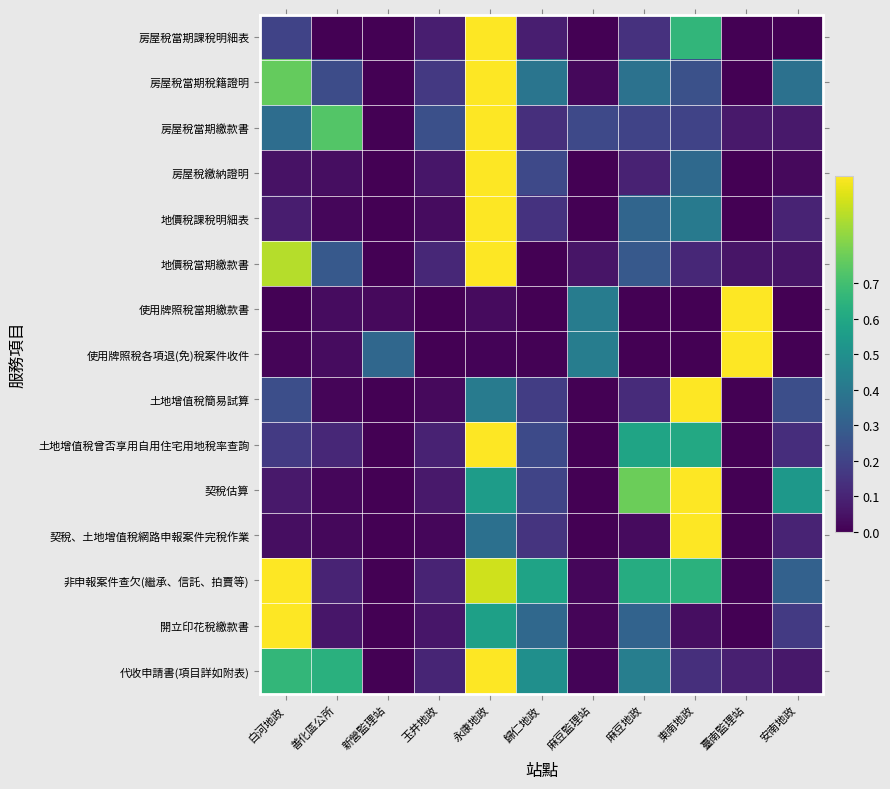

Reading right to left, list all the values displayed in this chart.

房屋稅當期課稅明細表: 安南地政=0.0	臺南監理站=0.0	東南地政=0.7	麻豆地政=0.1	麻豆監理站=0.0	歸仁地政=0.1	永康地政=1.0	玉井地政=0.1	新營監理站=0.0	善化區公所=0.0	白河地政=0.2
房屋稅當期稅籍證明: 安南地政=0.4	臺南監理站=0.0	東南地政=0.2	麻豆地政=0.4	麻豆監理站=0.0	歸仁地政=0.4	永康地政=1.0	玉井地政=0.2	新營監理站=0.0	善化區公所=0.2	白河地政=0.8
房屋稅當期繳款書: 安南地政=0.1	臺南監理站=0.1	東南地政=0.2	麻豆地政=0.2	麻豆監理站=0.2	歸仁地政=0.1	永康地政=1.0	玉井地政=0.2	新營監理站=0.0	善化區公所=0.7	白河地政=0.4
房屋稅繳納證明: 安南地政=0.0	臺南監理站=0.0	東南地政=0.3	麻豆地政=0.1	麻豆監理站=0.0	歸仁地政=0.2	永康地政=1.0	玉井地政=0.1	新營監理站=0.0	善化區公所=0.0	白河地政=0.0
地價稅課稅明細表: 安南地政=0.1	臺南監理站=0.0	東南地政=0.4	麻豆地政=0.3	麻豆監理站=0.0	歸仁地政=0.1	永康地政=1.0	玉井地政=0.0	新營監理站=0.0	善化區公所=0.0	白河地政=0.1
地價稅當期繳款書: 安南地政=0.1	臺南監理站=0.1	東南地政=0.1	麻豆地政=0.3	麻豆監理站=0.1	歸仁地政=0.0	永康地政=1.0	玉井地政=0.1	新營監理站=0.0	善化區公所=0.3	白河地政=0.9
使用牌照稅當期繳款書: 安南地政=0.0	臺南監理站=1.0	東南地政=0.0	麻豆地政=0.0	麻豆監理站=0.4	歸仁地政=0.0	永康地政=0.0	玉井地政=0.0	新營監理站=0.0	善化區公所=0.0	白河地政=0.0
使用牌照稅各項退(免)稅案件收件: 安南地政=0.0	臺南監理站=1.0	東南地政=0.0	麻豆地政=0.0	麻豆監理站=0.4	歸仁地政=0.0	永康地政=0.0	玉井地政=0.0	新營監理站=0.3	善化區公所=0.0	白河地政=0.0
土地增值稅簡易試算: 安南地政=0.2	臺南監理站=0.0	東南地政=1.0	麻豆地政=0.1	麻豆監理站=0.0	歸仁地政=0.2	永康地政=0.4	玉井地政=0.0	新營監理站=0.0	善化區公所=0.0	白河地政=0.2
土地增值稅曾否享用自用住宅用地稅率查詢: 安南地政=0.1	臺南監理站=0.0	東南地政=0.6	麻豆地政=0.6	麻豆監理站=0.0	歸仁地政=0.2	永康地政=1.0	玉井地政=0.1	新營監理站=0.0	善化區公所=0.1	白河地政=0.2
契稅估算: 安南地政=0.5	臺南監理站=0.0	東南地政=1.0	麻豆地政=0.8	麻豆監理站=0.0	歸仁地政=0.2	永康地政=0.6	玉井地政=0.1	新營監理站=0.0	善化區公所=0.0	白河地政=0.1
契稅、土地增值稅網路申報案件完稅作業: 安南地政=0.1	臺南監理站=0.0	東南地政=1.0	麻豆地政=0.0	麻豆監理站=0.0	歸仁地政=0.2	永康地政=0.4	玉井地政=0.0	新營監理站=0.0	善化區公所=0.0	白河地政=0.0
非申報案件查欠(繼承、信託、拍賣等): 安南地政=0.3	臺南監理站=0.0	東南地政=0.6	麻豆地政=0.6	麻豆監理站=0.0	歸仁地政=0.6	永康地政=0.9	玉井地政=0.1	新營監理站=0.0	善化區公所=0.1	白河地政=1.0
開立印花稅繳款書: 安南地政=0.2	臺南監理站=0.0	東南地政=0.0	麻豆地政=0.3	麻豆監理站=0.0	歸仁地政=0.3	永康地政=0.6	玉井地政=0.1	新營監理站=0.0	善化區公所=0.1	白河地政=1.0
代收申請書(項目詳如附表): 安南地政=0.1	臺南監理站=0.1	東南地政=0.1	麻豆地政=0.4	麻豆監理站=0.0	歸仁地政=0.5	永康地政=1.0	玉井地政=0.1	新營監理站=0.0	善化區公所=0.6	白河地政=0.7